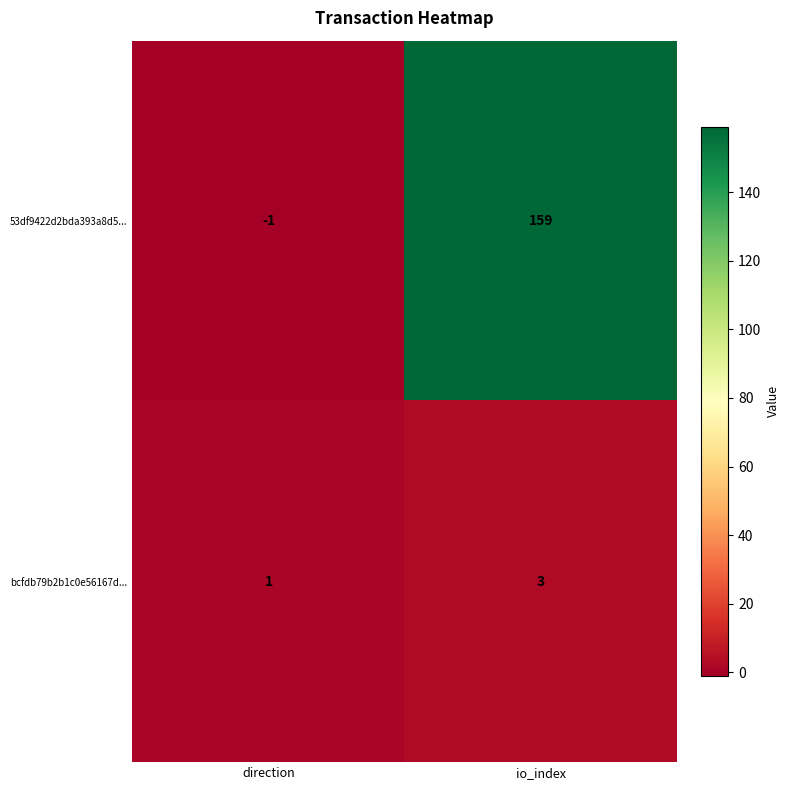

Count the number of categories in the chart.

2